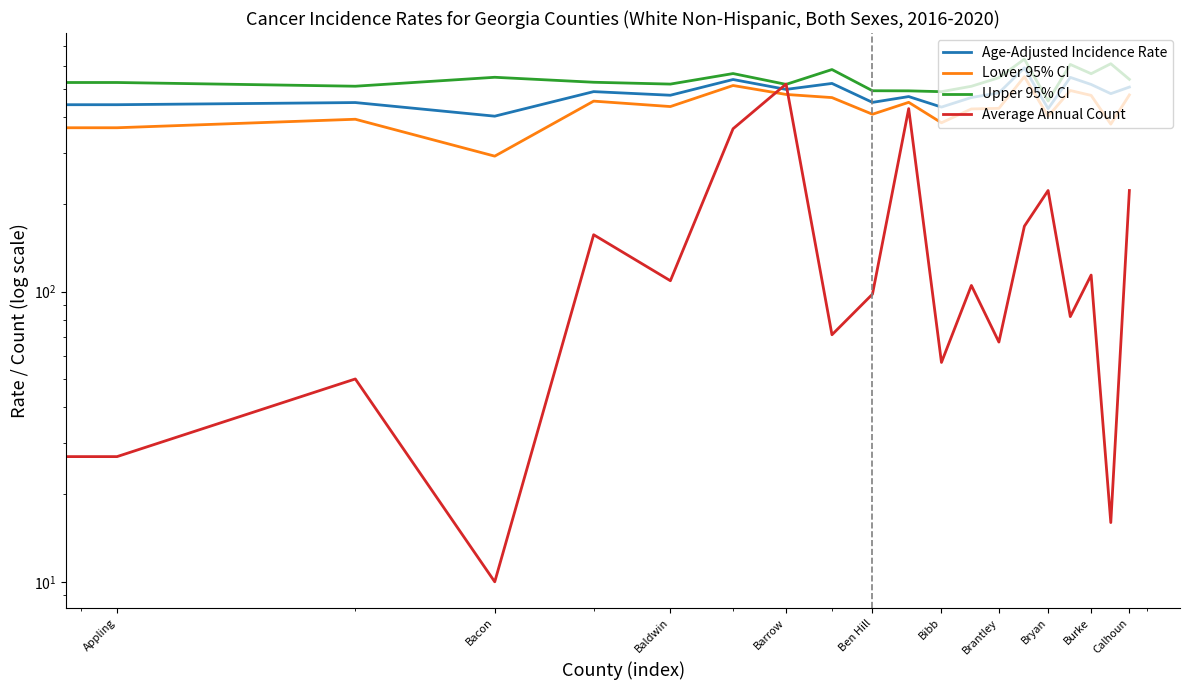

What is the smallest value displayed?

10.0